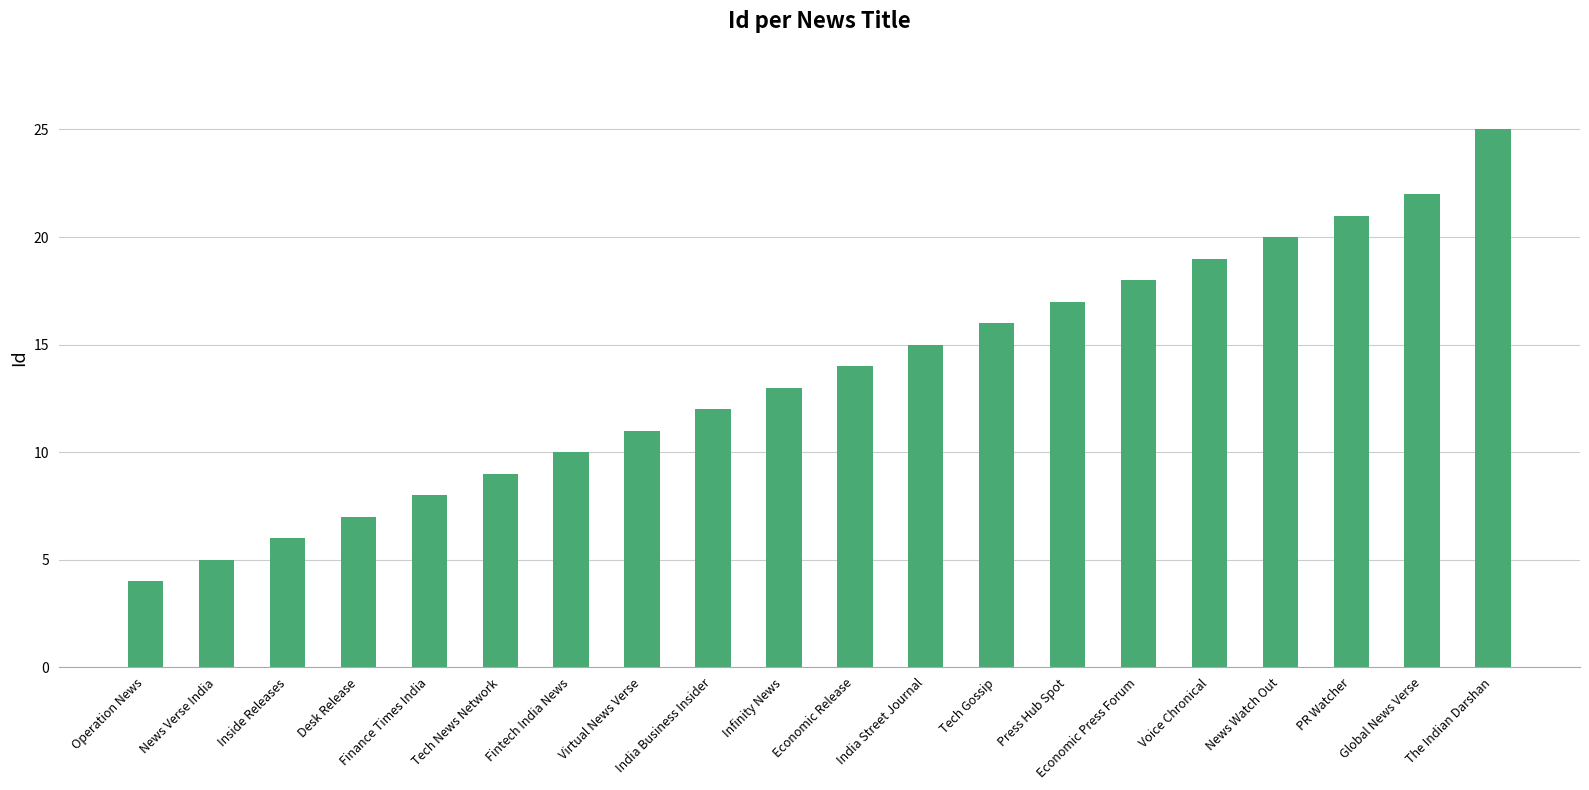

Reading right to left, list all the values displayed in this chart.

The Indian Darshan=25	Global News Verse=22	PR Watcher=21	News Watch Out=20	Voice Chronical=19	Economic Press Forum=18	Press Hub Spot=17	Tech Gossip=16	India Street Journal=15	Economic Release=14	Infinity News=13	India Business Insider=12	Virtual News Verse=11	Fintech India News=10	Tech News Network=9	Finance Times India=8	Desk Release=7	Inside Releases=6	News Verse India=5	Operation News=4